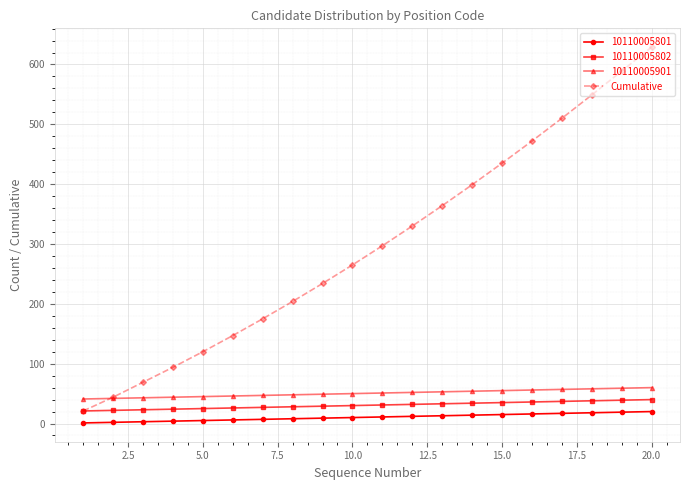

At how many categories does at least one series exceed 128?

15